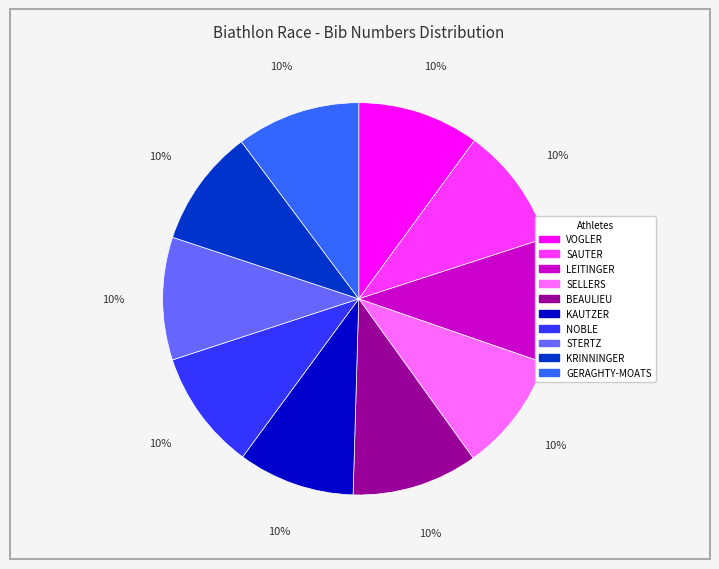

Is there a majority slice in this chart?

No